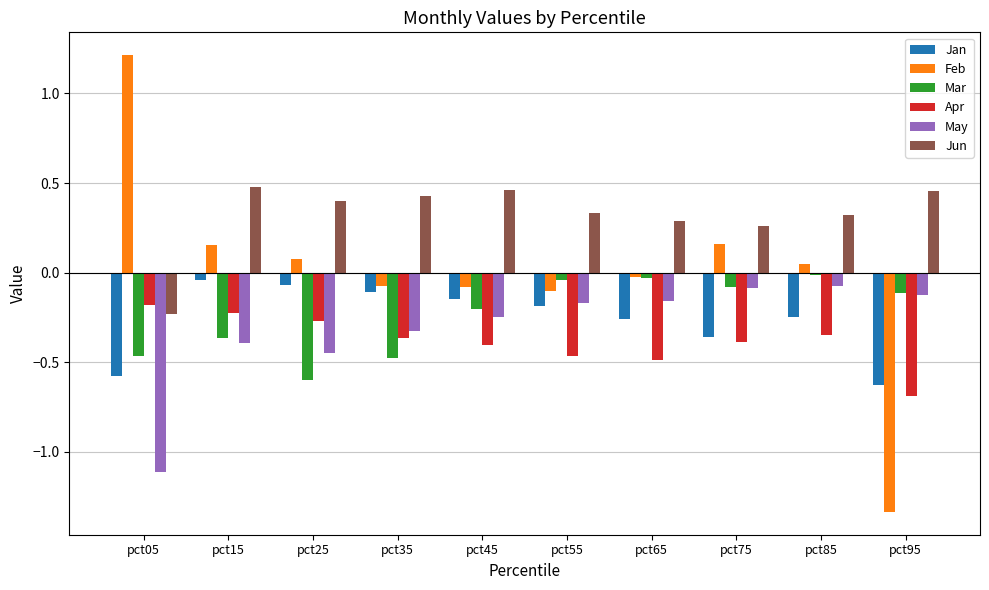

Rank the series by their maximum value, from lowest to highest.

Apr, May, Jan, Mar, Jun, Feb